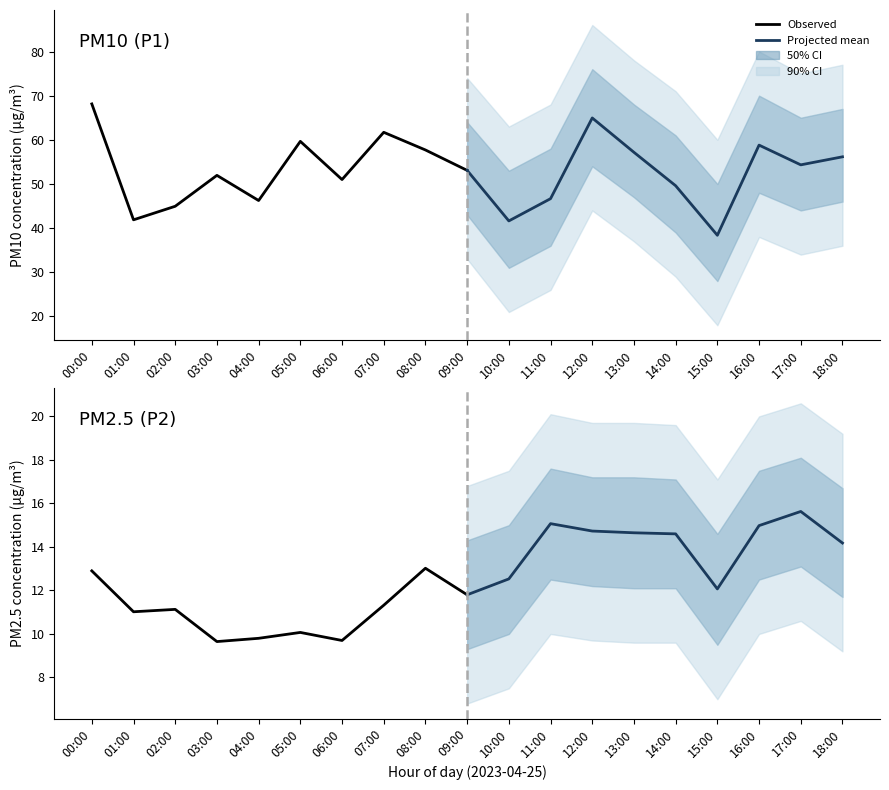

Does the chart display data point markers on the line(s)?

No